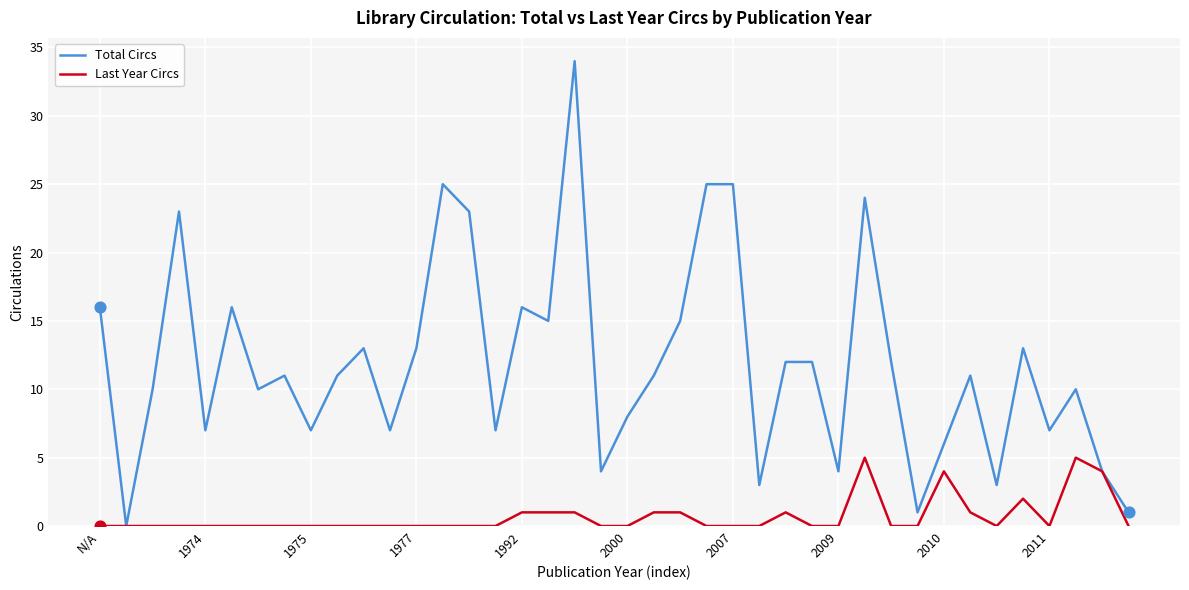

Which series has the widest spread of values?

Total Circs